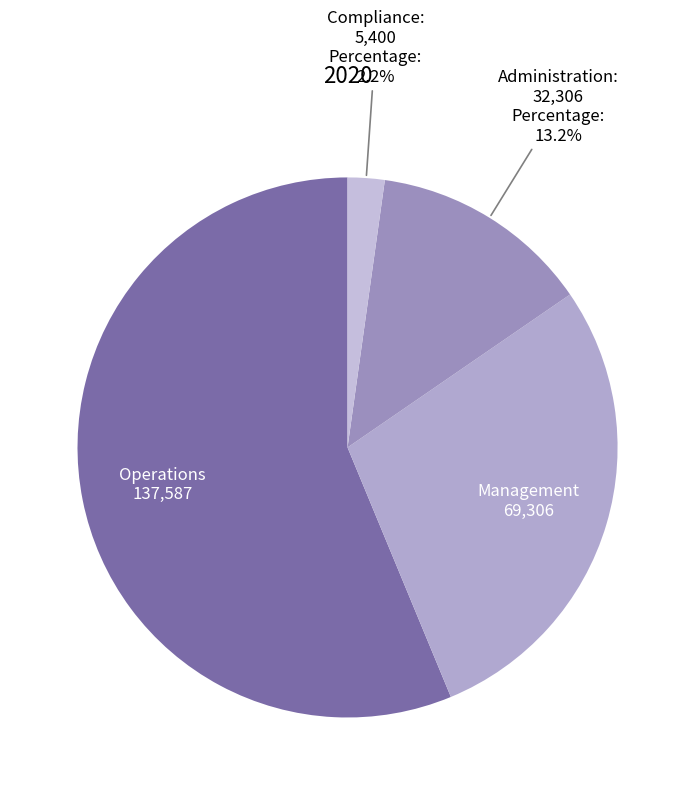

Combined, do Administration and Compliance account for over 50%?

No